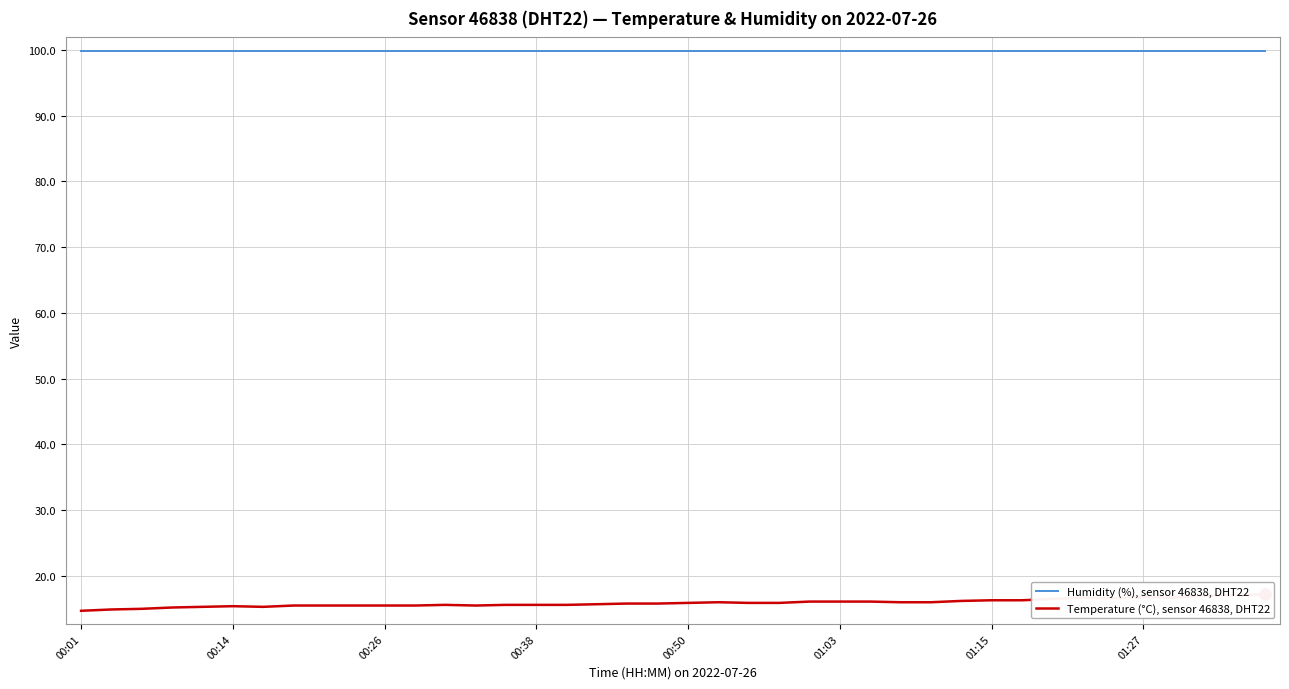

Is it true that Humidity (%), sensor 46838, DHT22 equals 99.9 at 17?

True